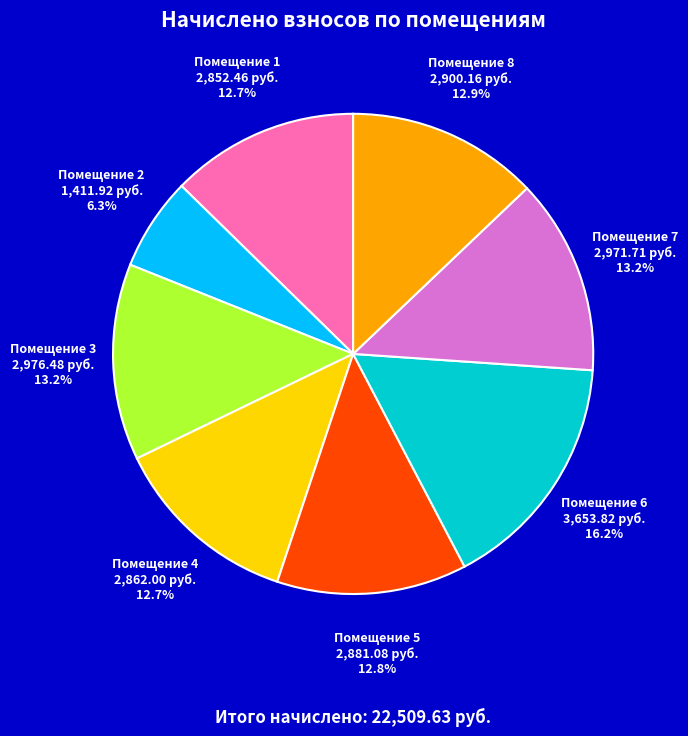

Is there any slice that represents more than half of the pie?

No